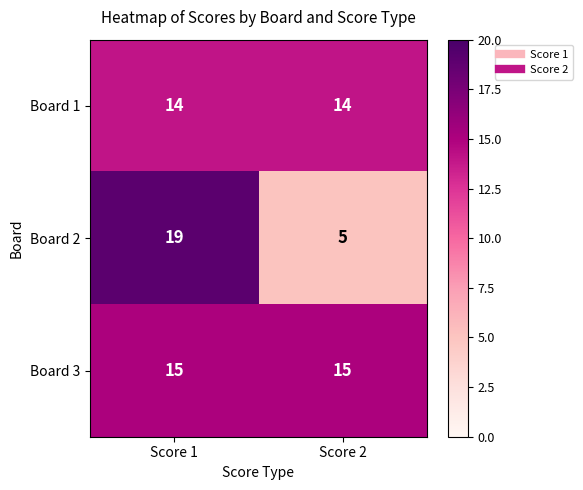

At which category is the sum across all series the highest?

Score 1